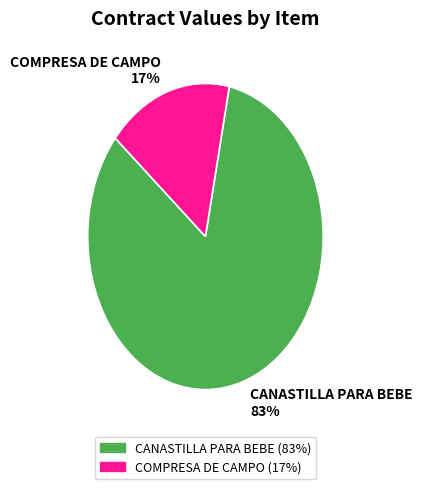

To the nearest percent, what is the average slice percentage?

50%